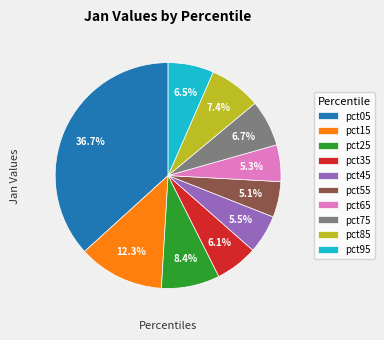

Does pct55 account for over 50% of the chart?

No